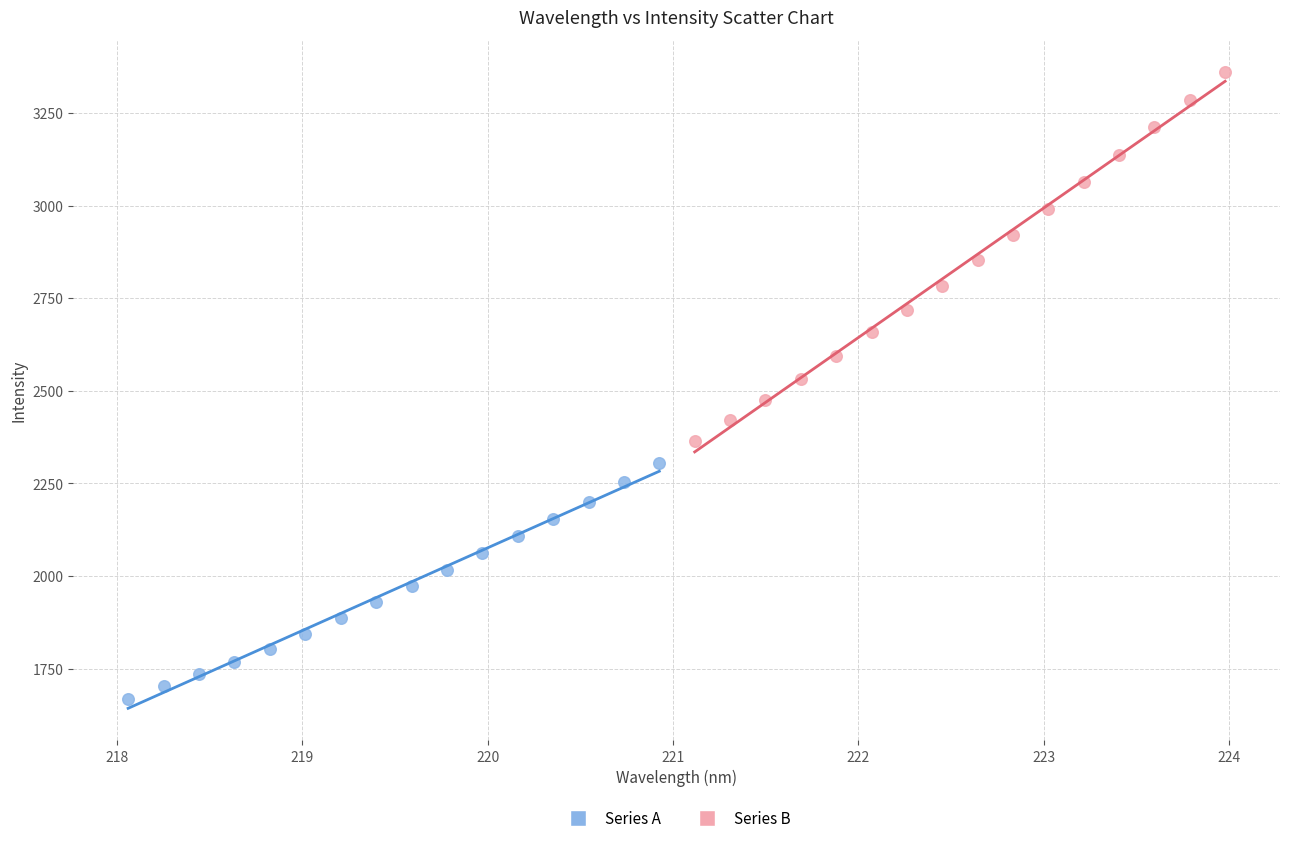

Which series contains the lowest Y value?

Series A